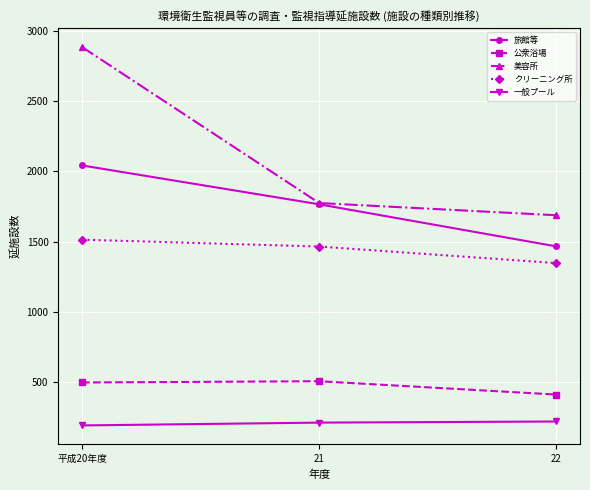

How many 一般プール values are between 190 and 218?

3